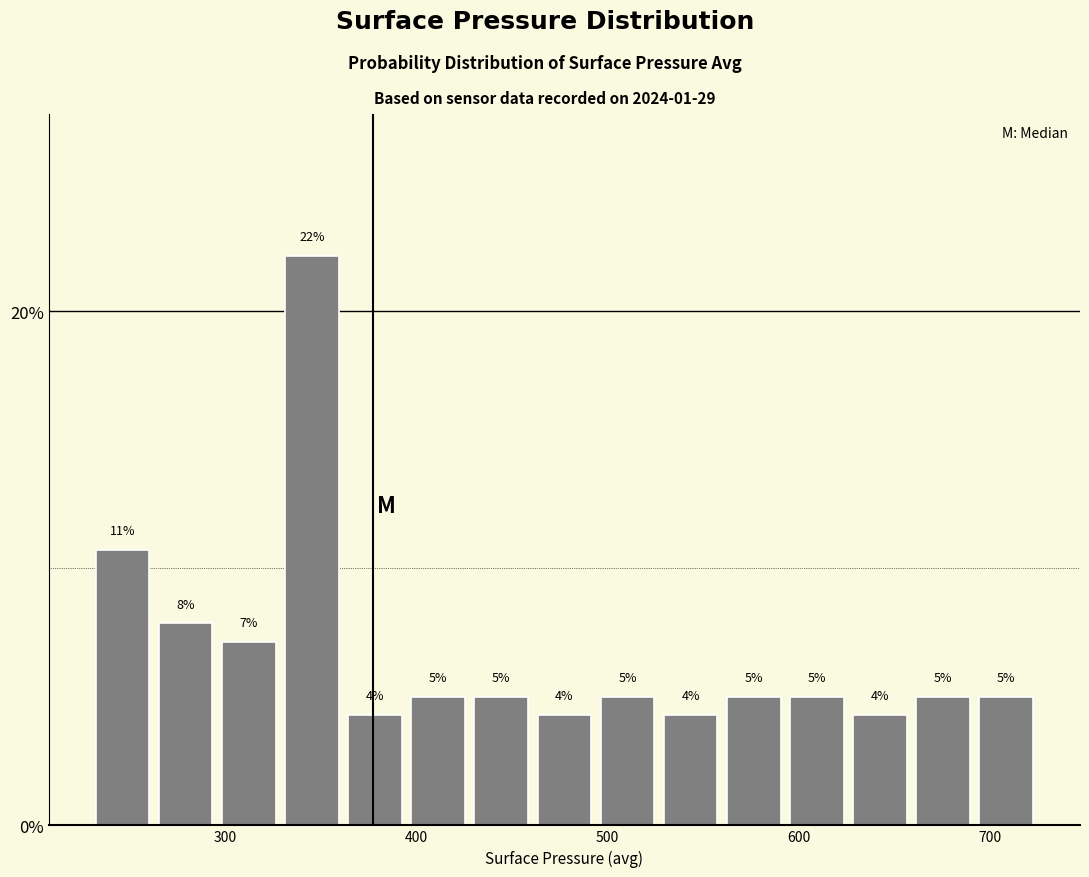

Read against the x-axis, roughly where is the centre of the tallest bar?

350